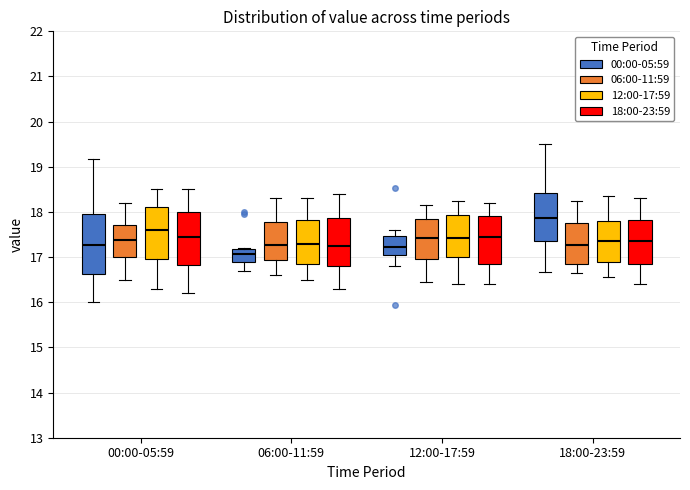

Where is the upper edge of the box for 12:00-17:59 (00:00-05:59) on the y-axis? The values are not printed on the chart, so give them approximately, as read against the axis.

17.5